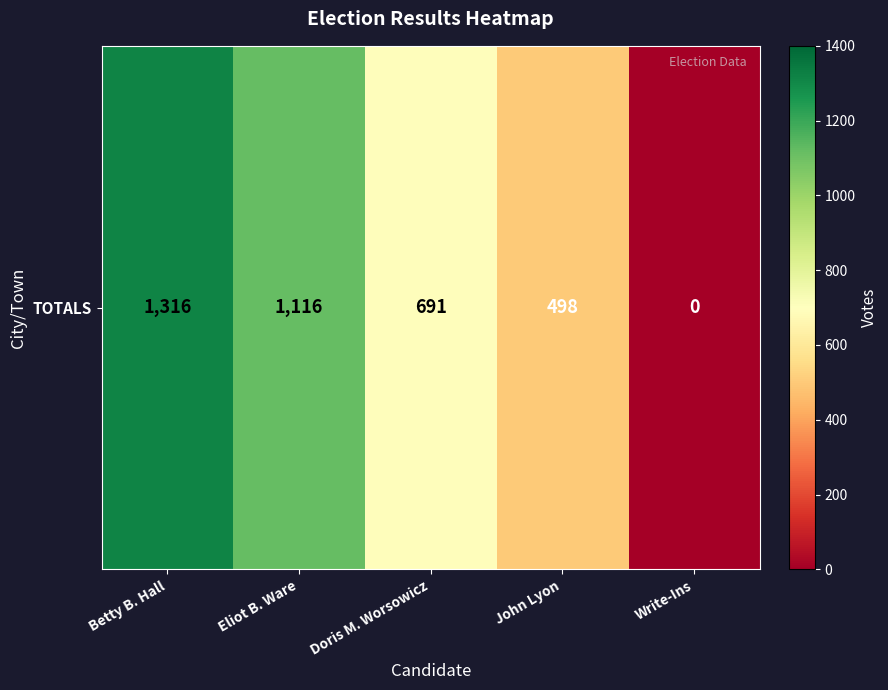

The value at John Lyon is 498. True or false?

True